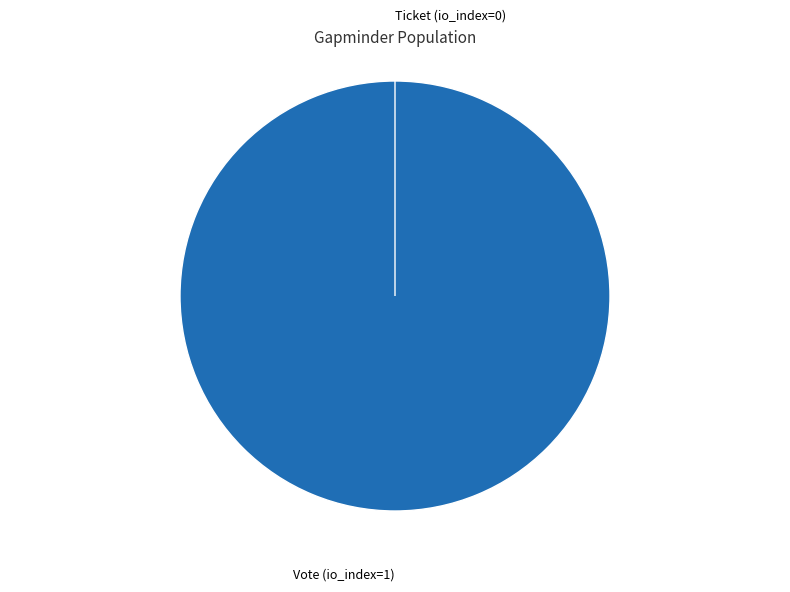

How many segments does this pie chart have?

2